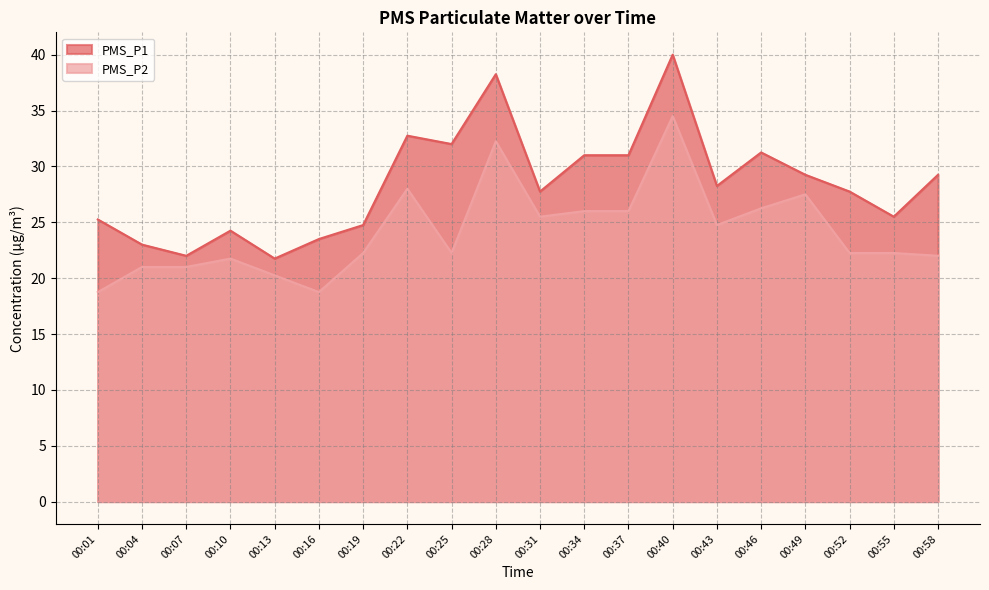

What is the sum of the PMS_P1 values at 00:19 and 00:16?

48.2